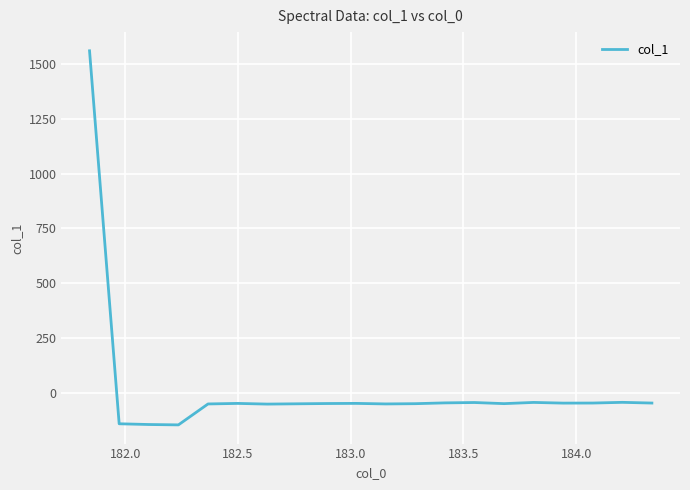

What is the smallest value displayed?

-146.2